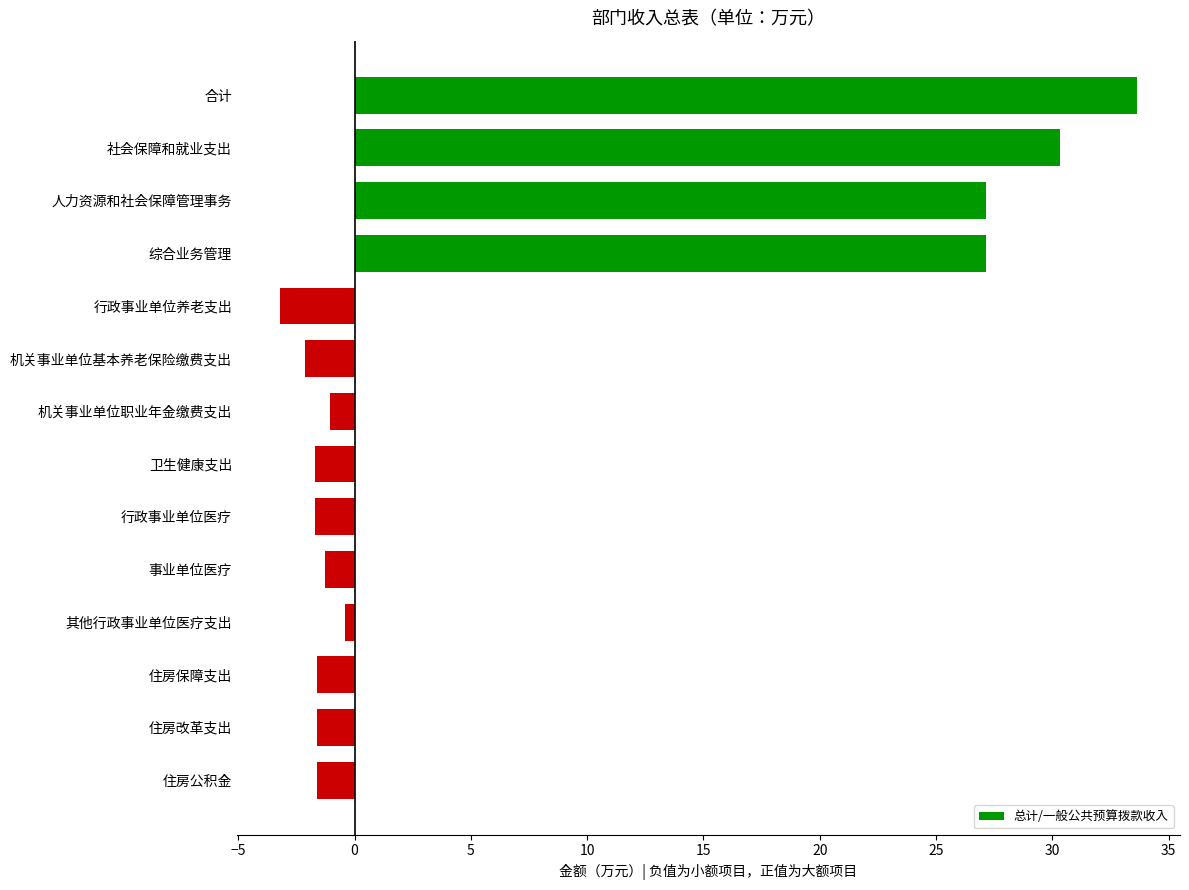

Count the number of categories in the chart.

14